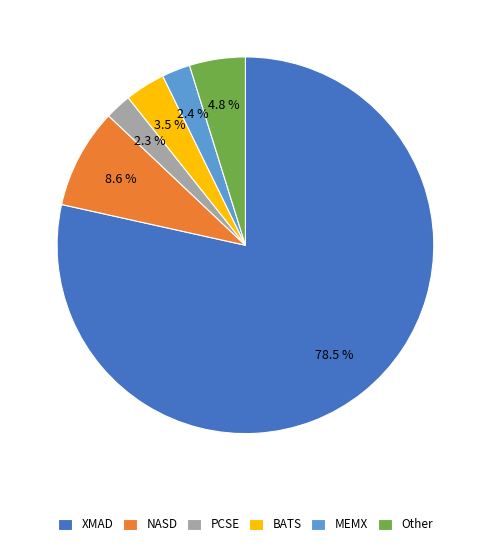

Is there any slice that represents more than half of the pie?

Yes